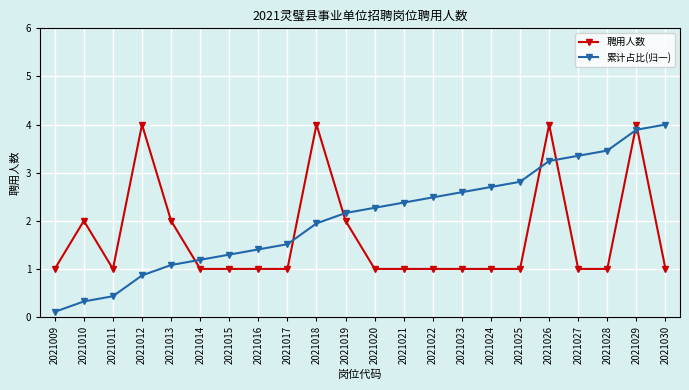

Which category has the highest value in the 累计占比(归一) series?

2021030